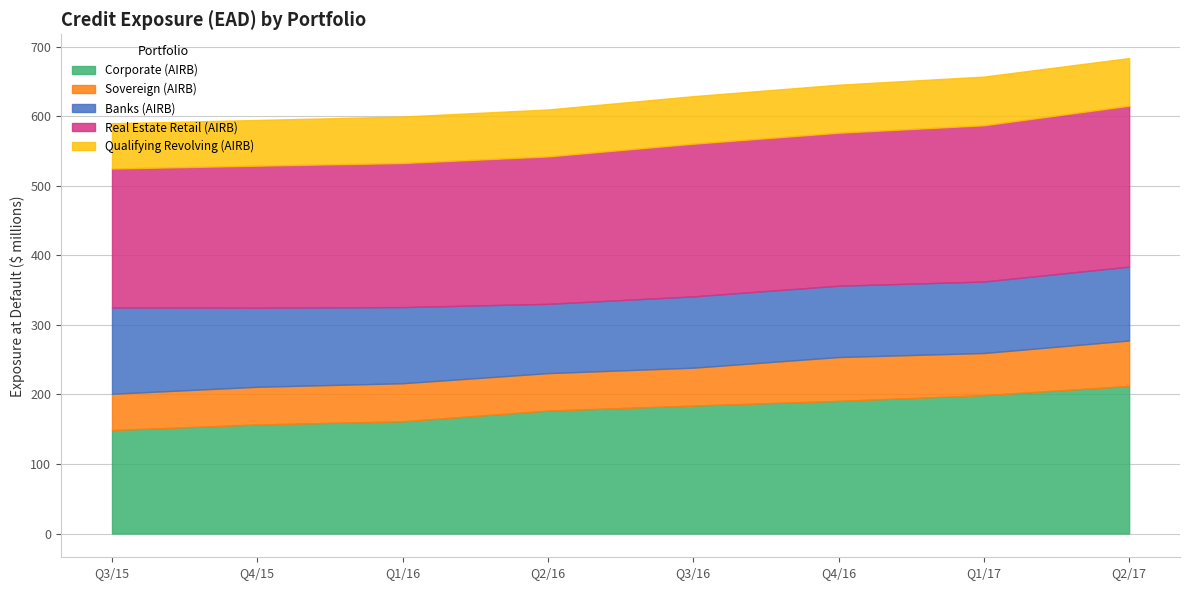

Does the chart display data point markers on the line(s)?

No